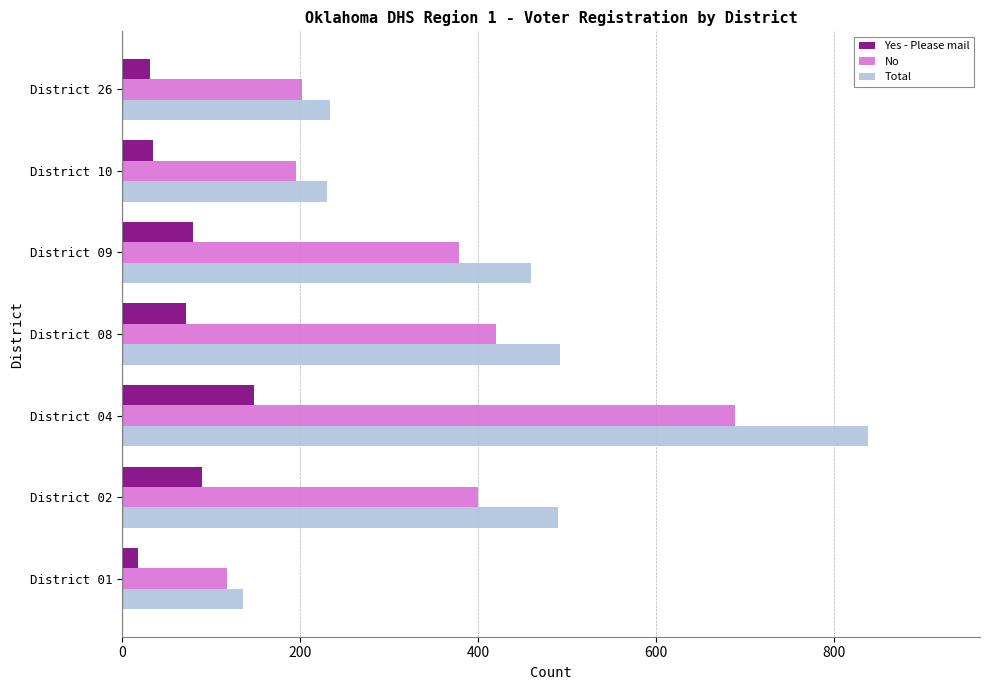

What is the smallest value displayed?

18